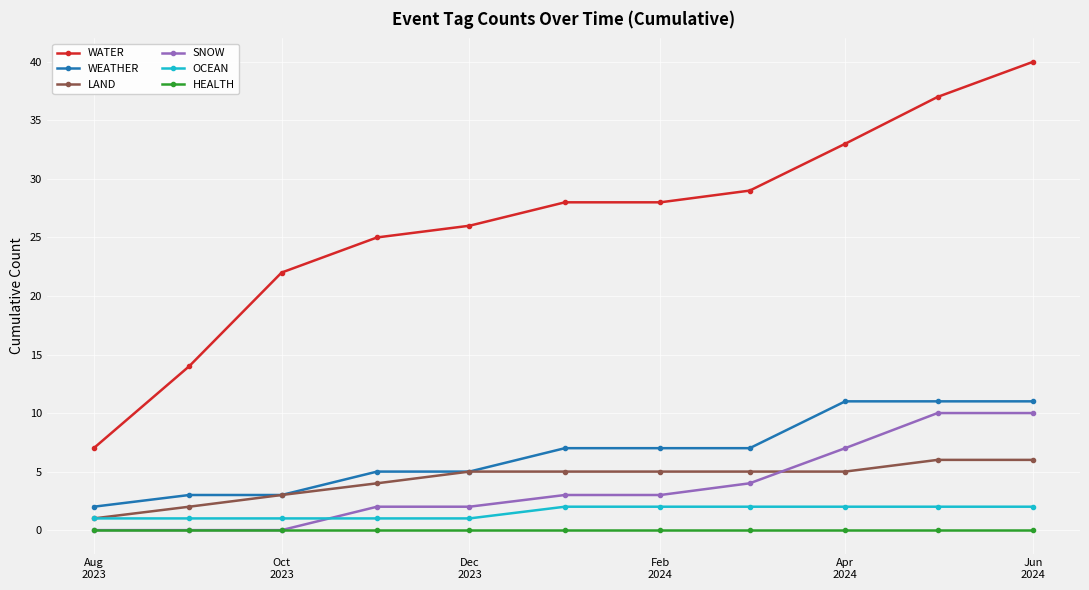

Which series has the largest total across all categories?

WATER